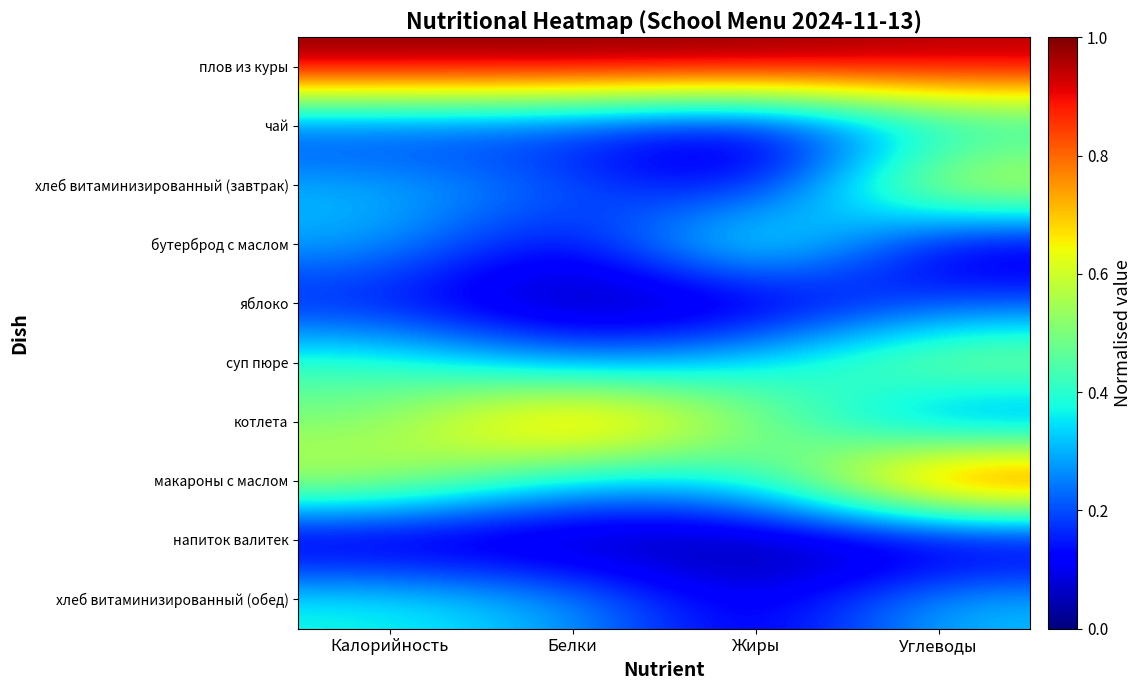

How many series are shown in this chart?

10